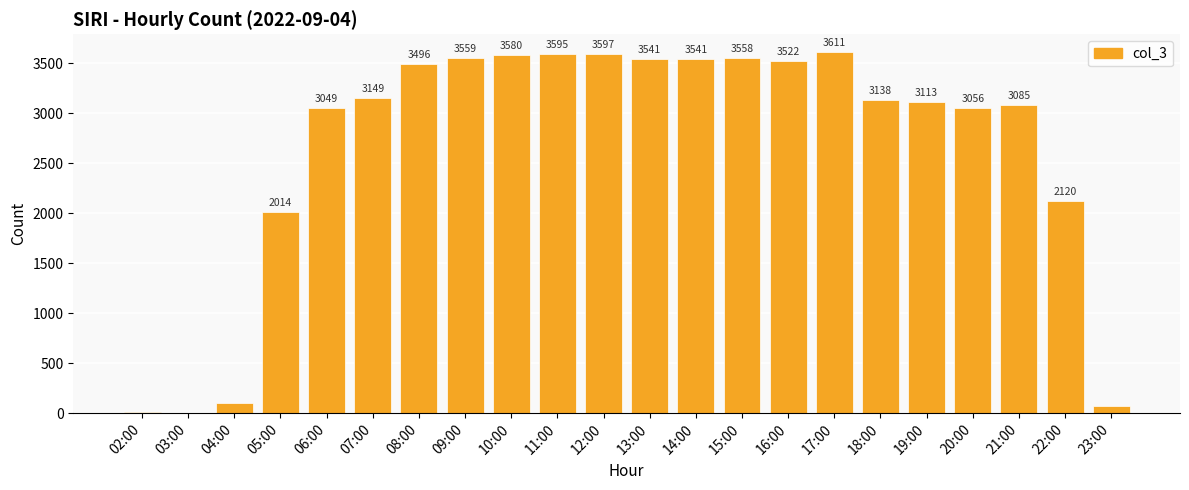

Where is the data nearest to the value 1806?

05:00